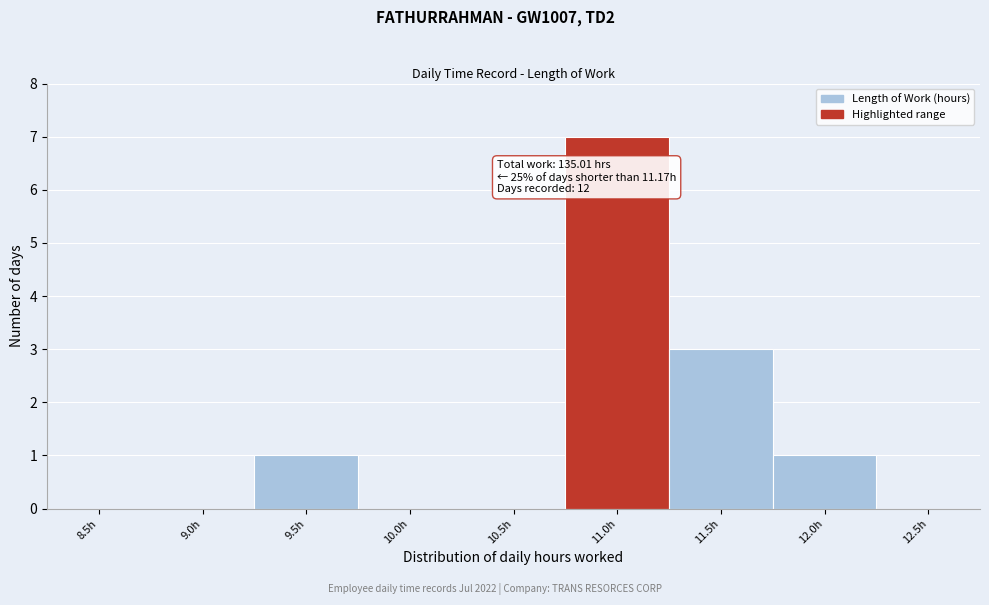

Reading right to left, what are all the values shown in this chart?

12.5h=0	12.0h=1	11.5h=3	11.0h=7	10.5h=0	10.0h=0	9.5h=1	9.0h=0	8.5h=0